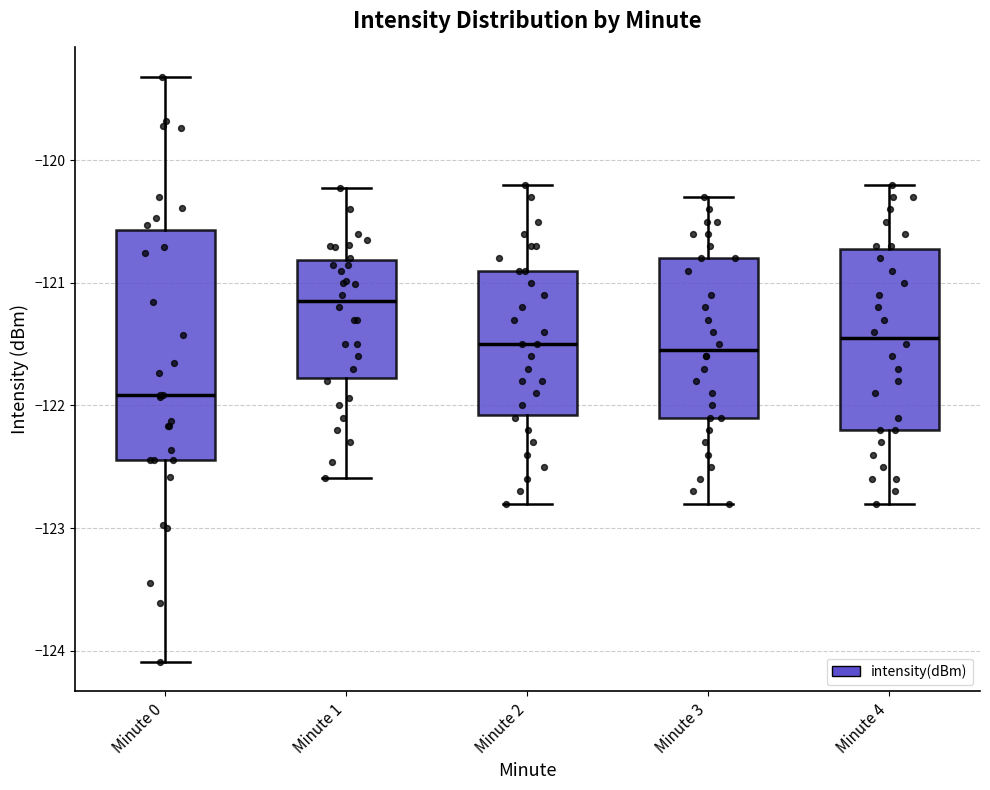

Reading left to right, read every box against the y-axis: the position of its median line, the range the box covers, and the ends of its whiskers. The values are not printed on the chart, so give them approximately, as read against the axis.

Minute 0: median -121.9, box -122.4 to -120.6, whiskers -124.1 to -119.3
Minute 1: median -121.1, box -121.8 to -120.8, whiskers -122.6 to -120.2
Minute 2: median -121.5, box -122.1 to -120.9, whiskers -122.8 to -120.2
Minute 3: median -121.5, box -122.1 to -120.8, whiskers -122.8 to -120.3
Minute 4: median -121.4, box -122.2 to -120.7, whiskers -122.8 to -120.2